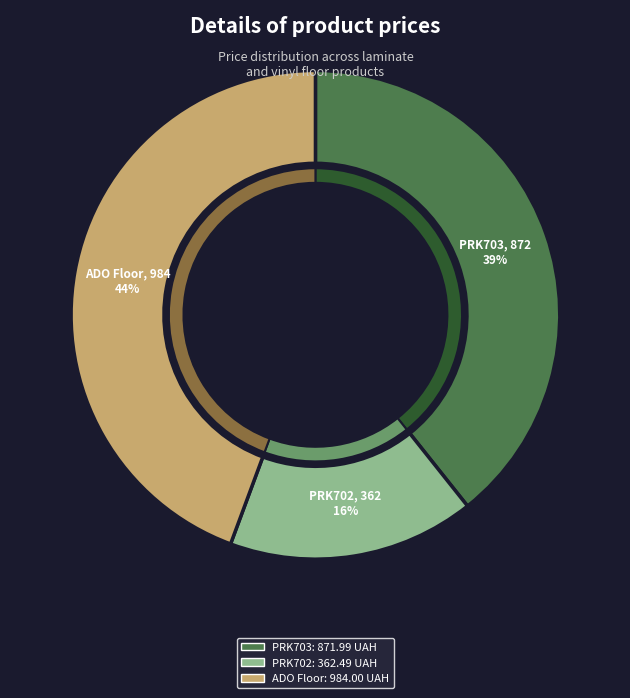

What is the ratio of the value at Ламінат AGT Spark PRK703 - Коричневий to the value at Ламінат AGT Spark PRK702 - Кафе?

2.4